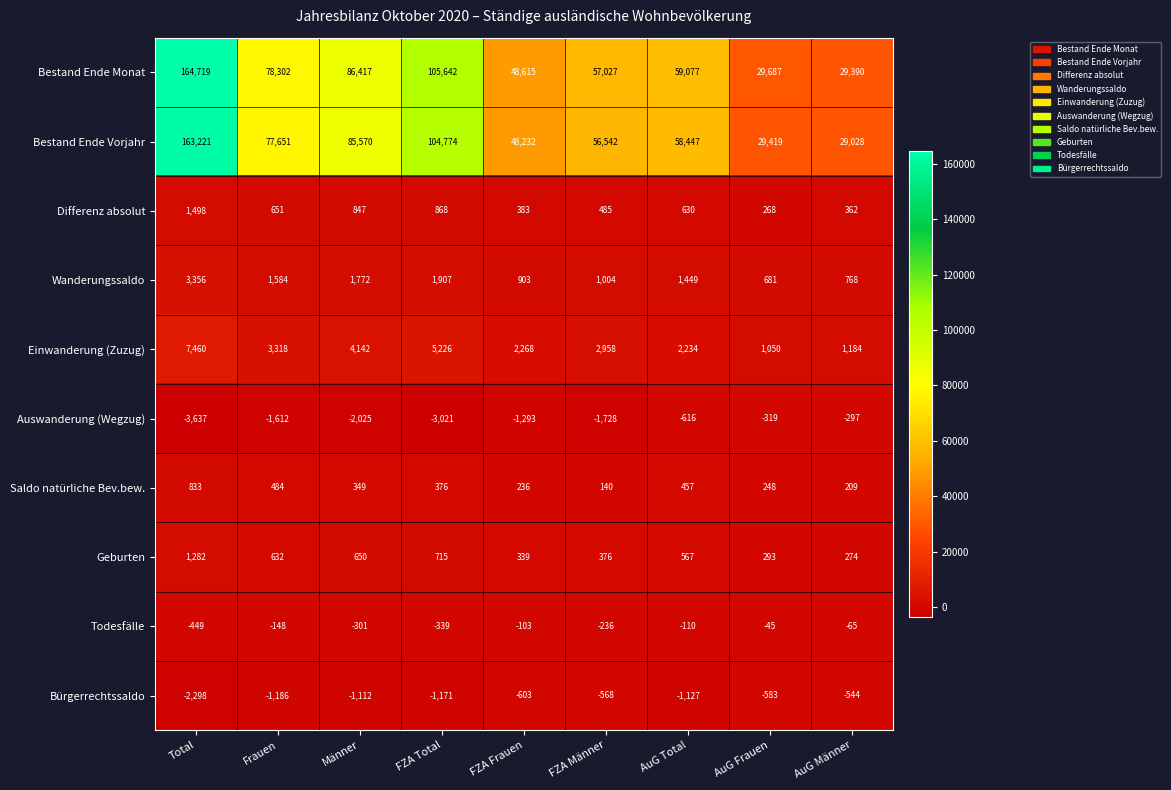

What is the greatest value displayed?

164719